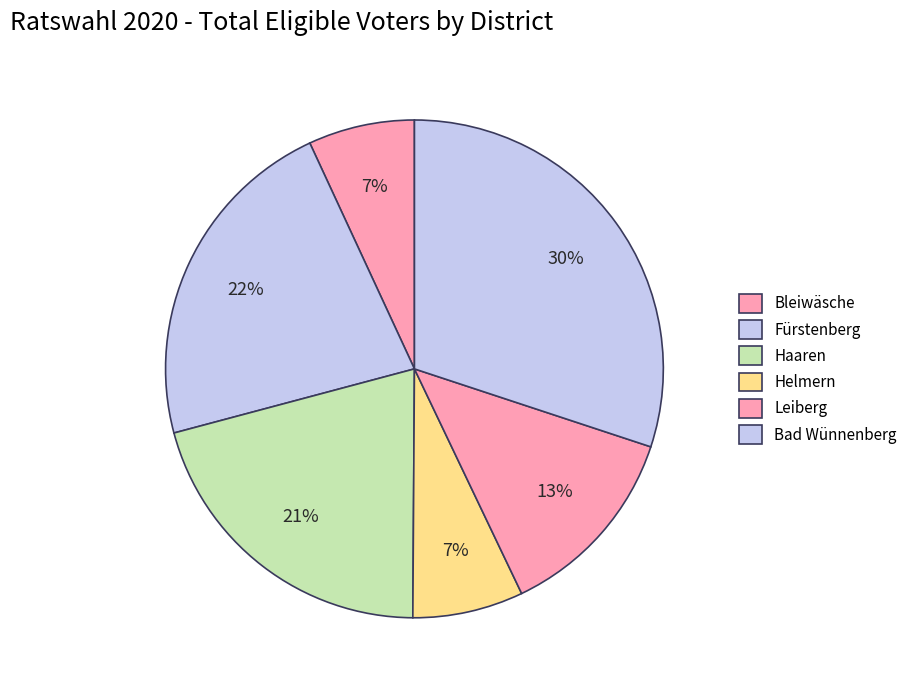

Is the sum of Bad Wünnenberg and Fürstenberg greater than half?

Yes